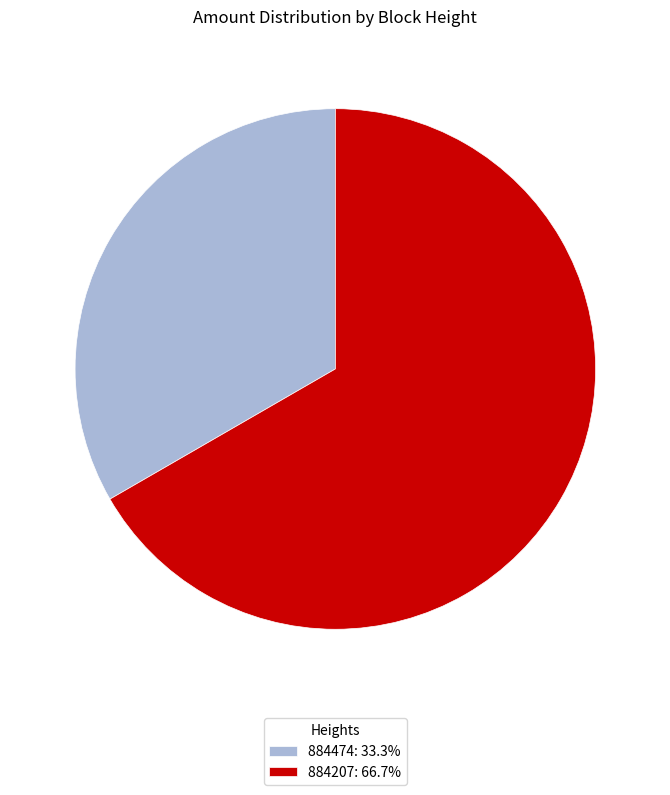

True or false: 884474 accounts for 41% of the total.

False